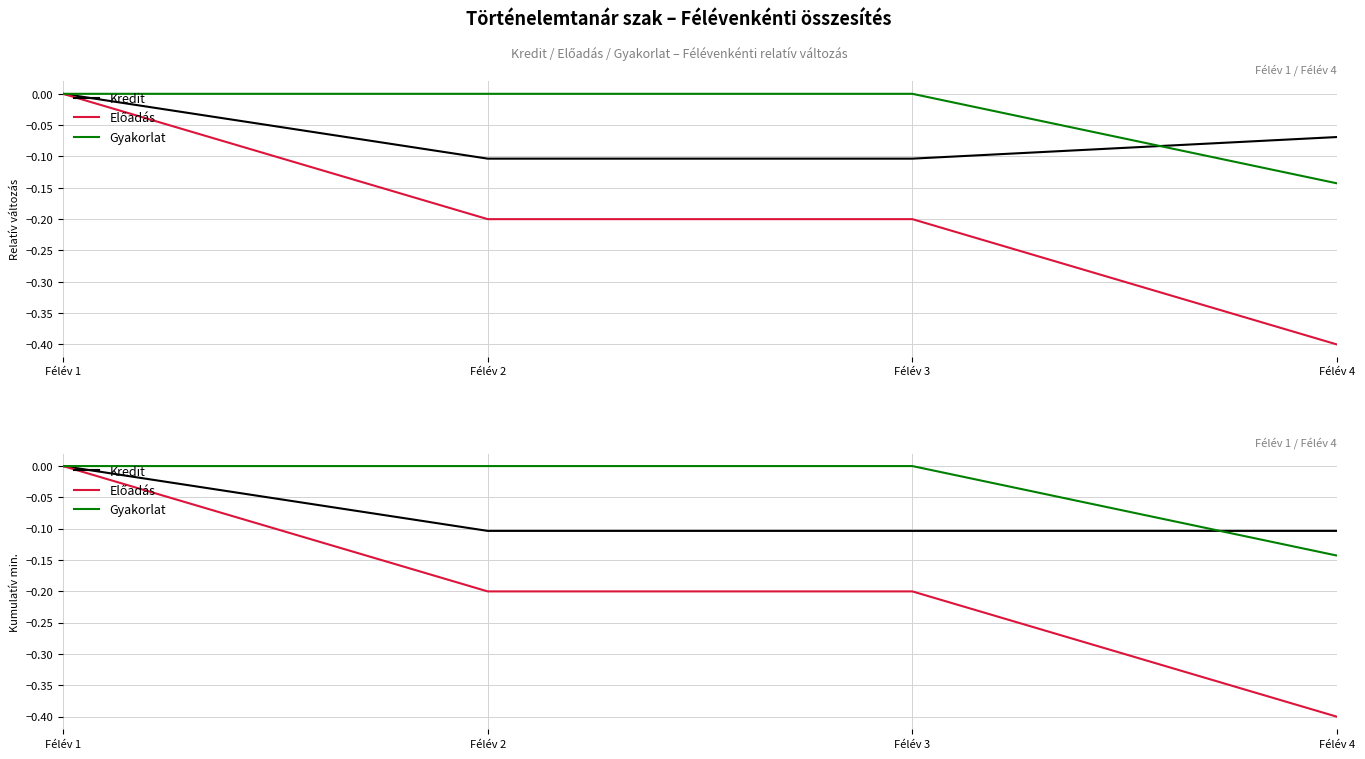

What is the value of the Előadás point at the 4th from the left?

-0.4